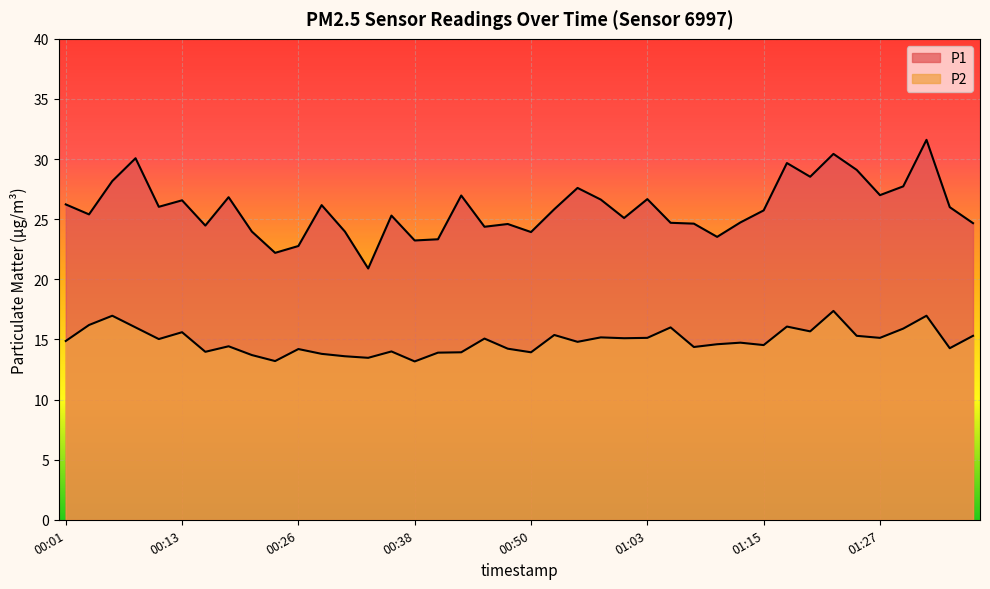

Where does the P2 series first go above 14?

00:01